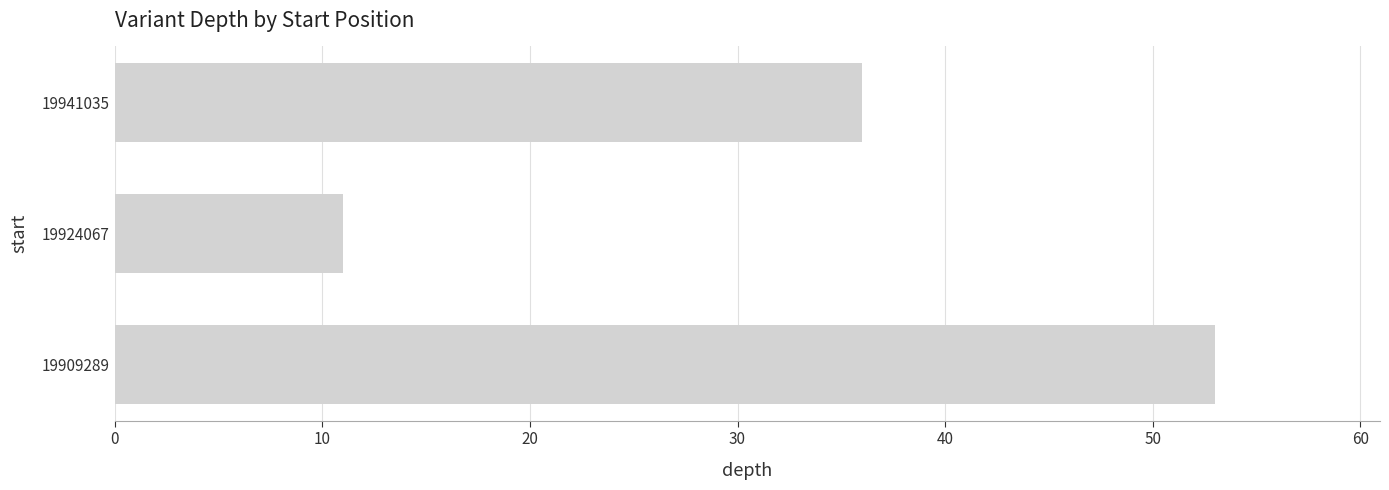

True or false: the data shows 17 at 19924067.

False